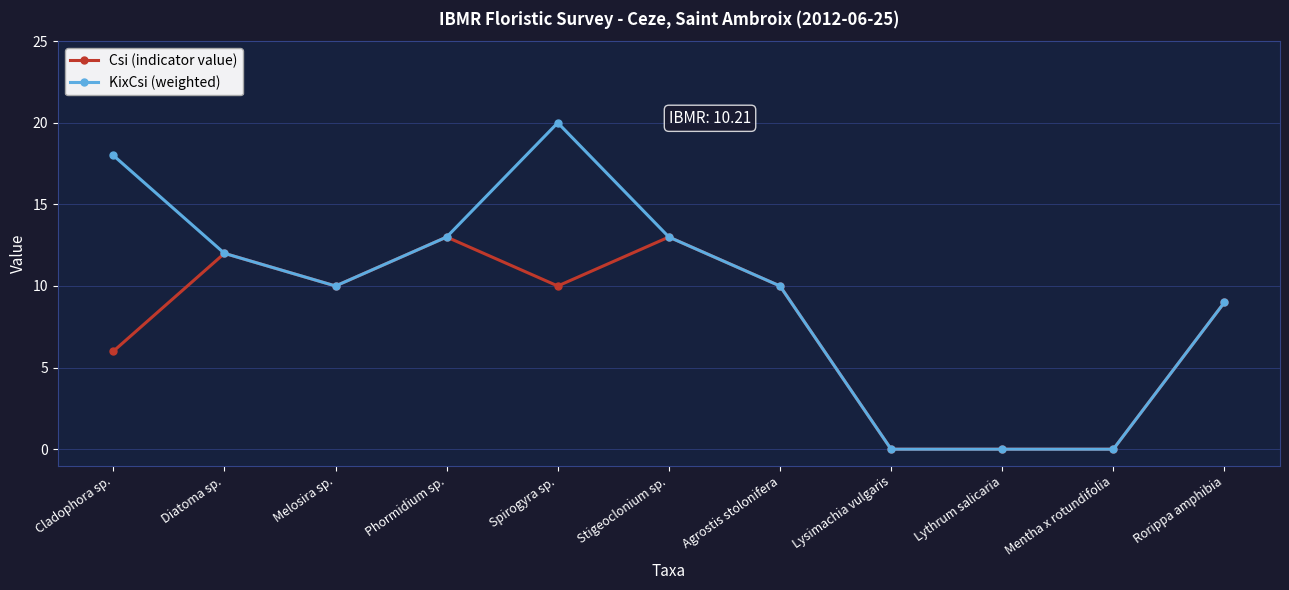

Rank the series by their maximum value, from lowest to highest.

Csi (indicator value), KixCsi (weighted)